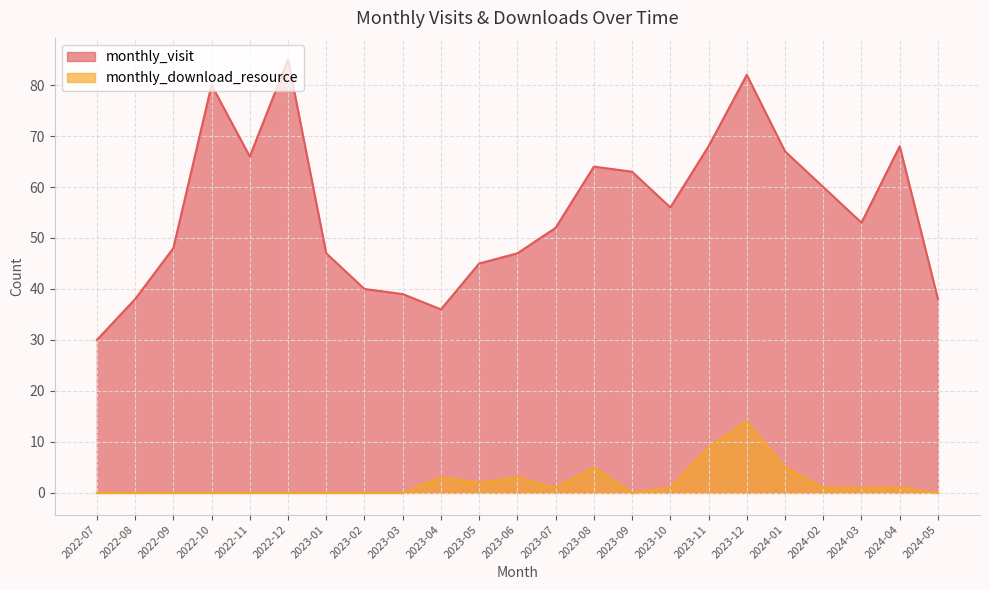

Which series has the largest range (max minus min)?

monthly_visit